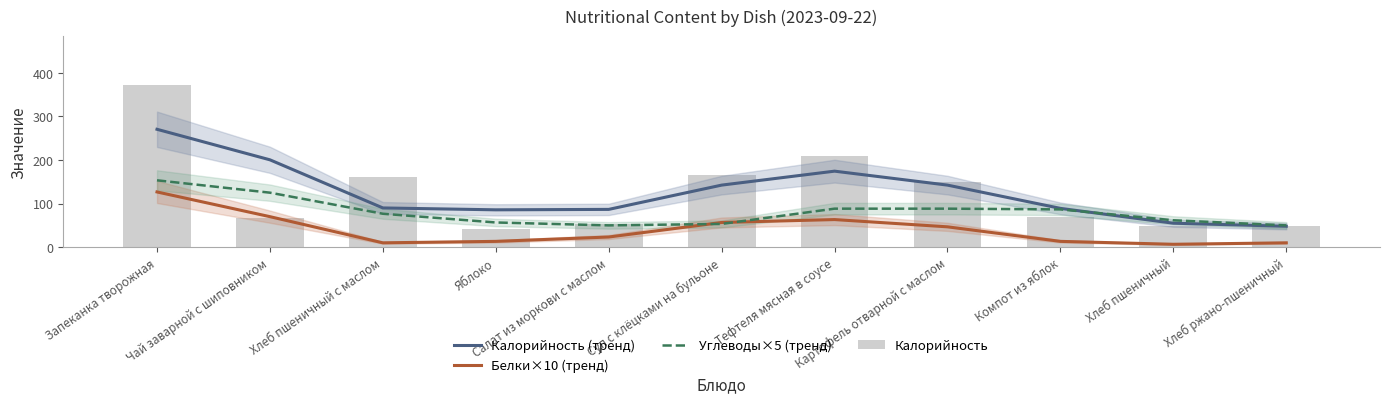

Reading left to right, what are all the values shown in this chart?

Калорийность (тренд): Запеканка творожная=270.3	Чай заварной с шиповником=200.3	Хлеб пшеничный с маслом=90.0	Яблоко=85.7	Салат из моркови с маслом=86.7	Суп с клёцками на бульоне=142.3	Тефтеля мясная в соусе=174.3	Картофель отварной с маслом=142.3	Компот из яблок=89.0	Хлеб пшеничный=55.0	Хлеб ржано-пшеничный=48.0
Белки×10 (тренд): Запеканка творожная=126.7	Чай заварной с шиповником=70.0	Хлеб пшеничный с маслом=10.0	Яблоко=13.3	Салат из моркови с маслом=23.3	Суп с клёцками на бульоне=56.7	Тефтеля мясная в соусе=63.3	Картофель отварной с маслом=46.7	Компот из яблок=13.3	Хлеб пшеничный=6.7	Хлеб ржано-пшеничный=10.0
Углеводы×5 (тренд): Запеканка творожная=153.3	Чай заварной с шиповником=125.0	Хлеб пшеничный с маслом=76.7	Яблоко=56.7	Салат из моркови с маслом=50.0	Суп с клёцками на бульоне=53.3	Тефтеля мясная в соусе=88.3	Картофель отварной с маслом=88.3	Компот из яблок=86.7	Хлеб пшеничный=61.7	Хлеб ржано-пшеничный=50.0
Калорийность: Запеканка творожная=372.0	Чай заварной с шиповником=67.0	Хлеб пшеничный с маслом=162.0	Яблоко=41.0	Салат из моркови с маслом=54.0	Суп с клёцками на бульоне=165.0	Тефтеля мясная в соусе=208.0	Картофель отварной с маслом=150.0	Компот из яблок=69.0	Хлеб пшеничный=48.0	Хлеб ржано-пшеничный=48.0